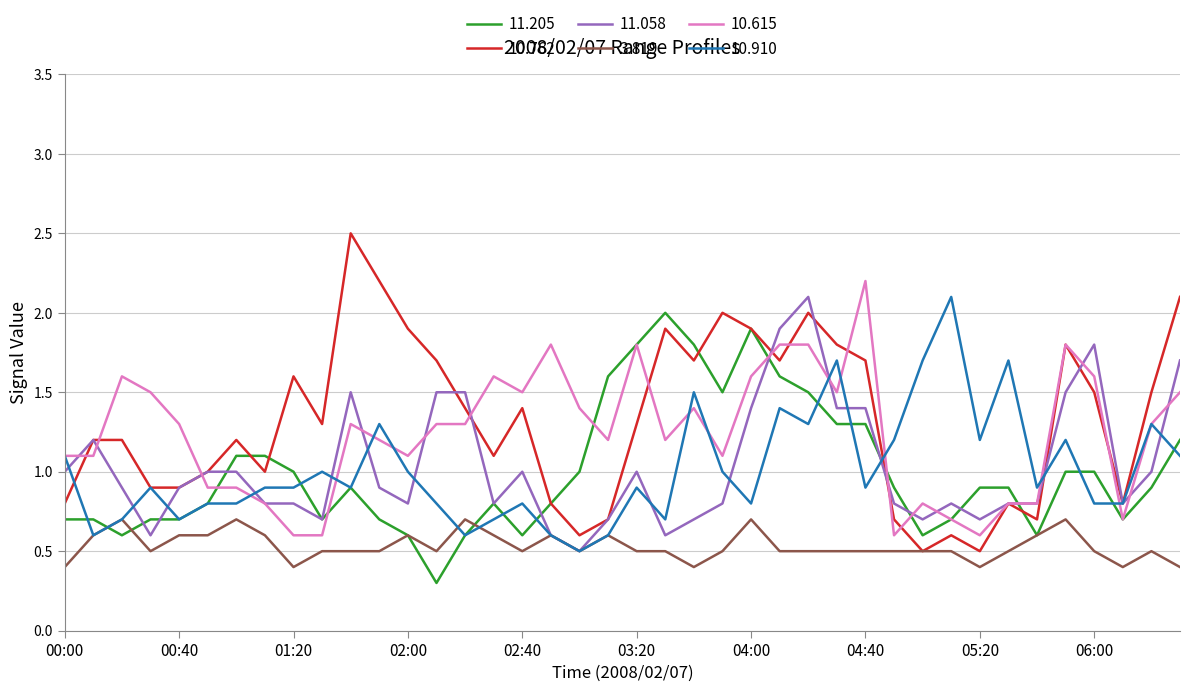

What is the highest value of the 10.762 series?

2.5